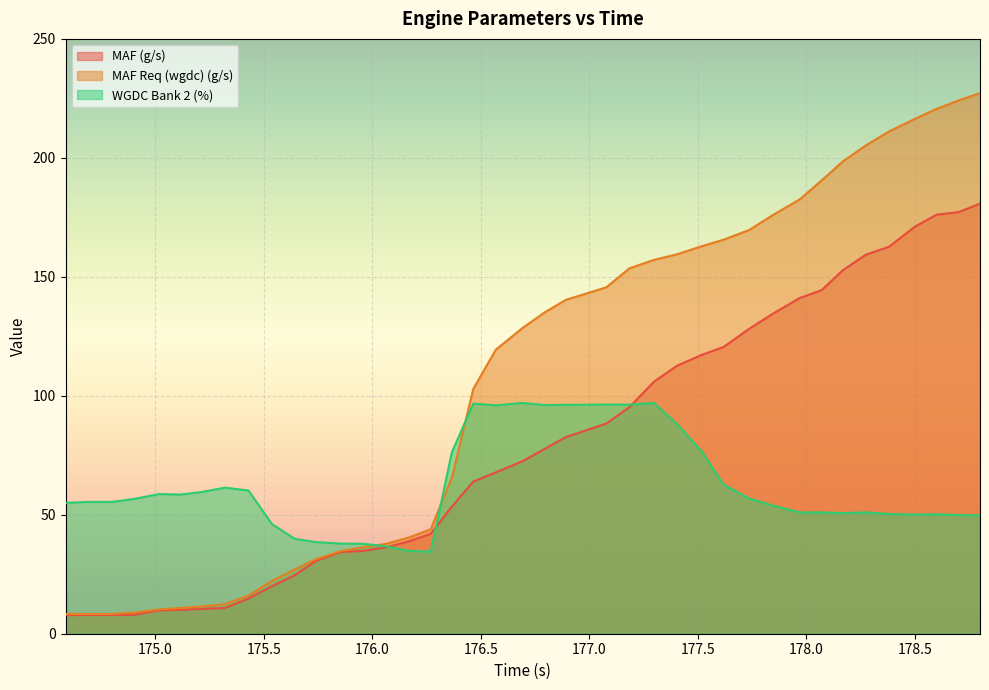

Between 174.586 and 176.891, which series saw the biggest shift?

MAF Req (wgdc) (g/s)